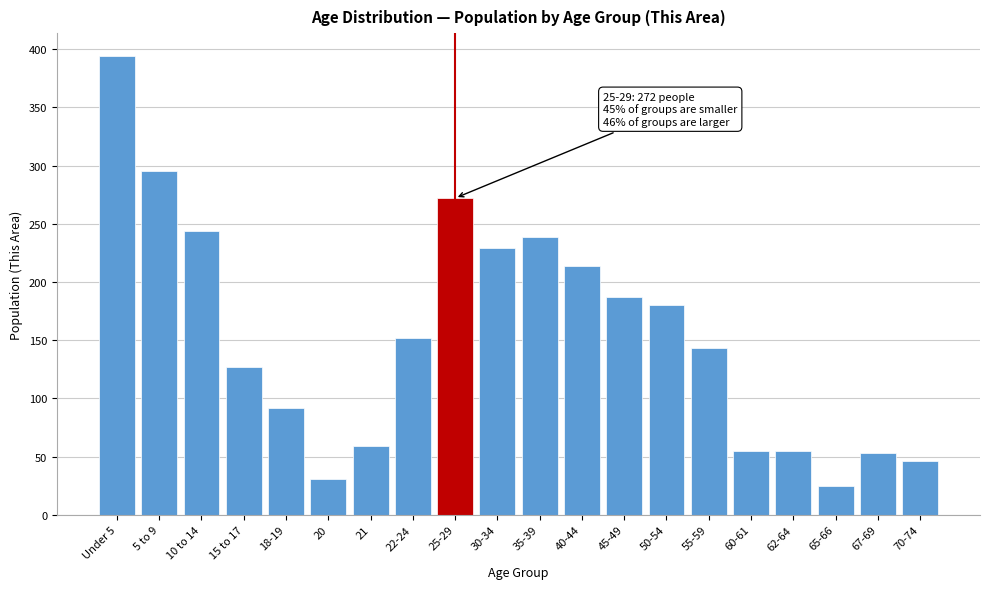

Reading right to left, extract all data points from this chart.

70-74=46	67-69=53	65-66=25	62-64=55	60-61=55	55-59=143	50-54=180	45-49=187	40-44=214	35-39=239	30-34=229	25-29=272	22-24=152	21=59	20=31	18-19=92	15 to 17=127	10 to 14=244	5 to 9=295	Under 5=394